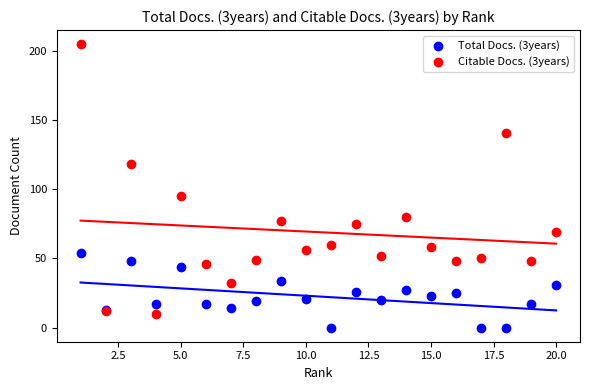

What are all the series names shown in the legend?

Total Docs. (3years), Citable Docs. (3years)